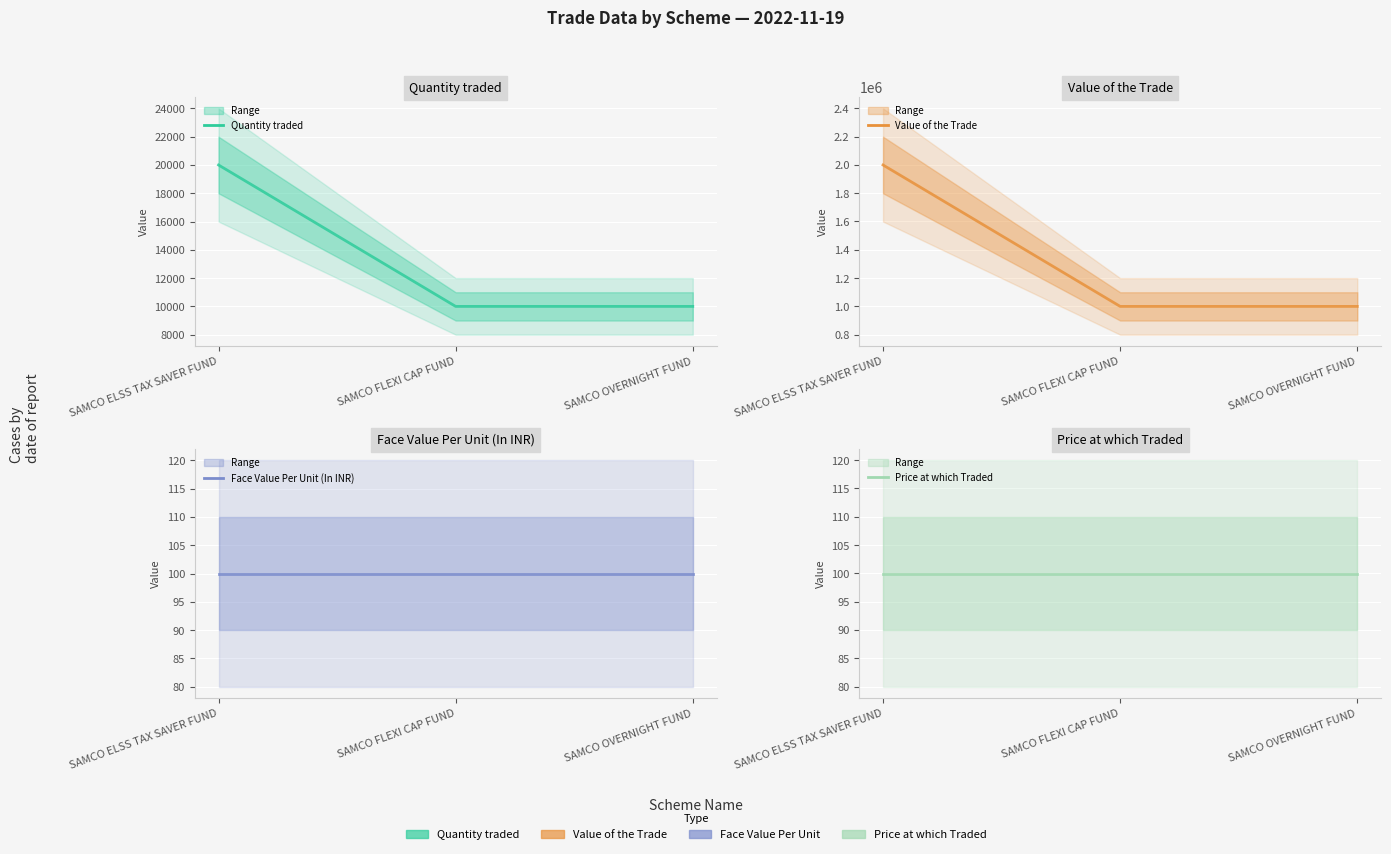

Read the Quantity traded value at SAMCO ELSS TAX SAVER FUND.

20000.0